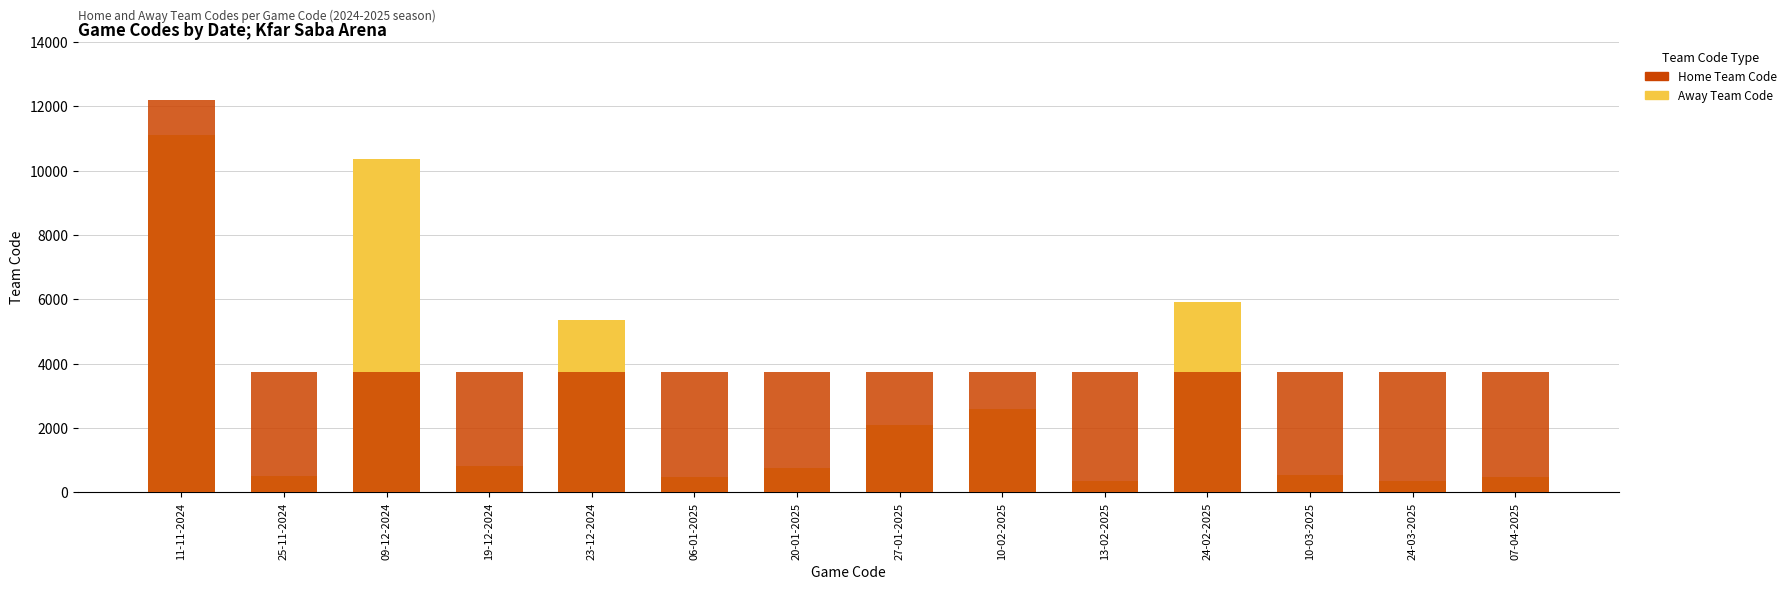

What is the total value across all series at 13-02-2025?

4092